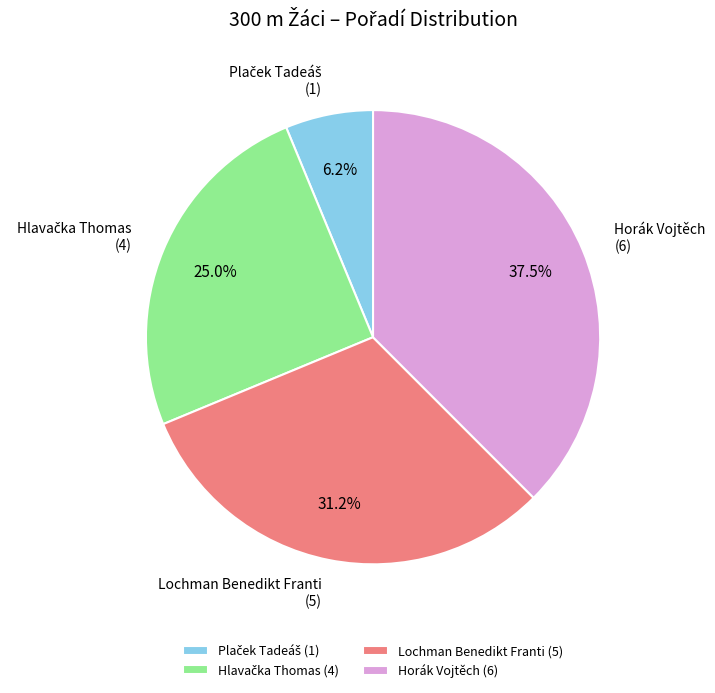

Is there any slice that represents more than half of the pie?

No